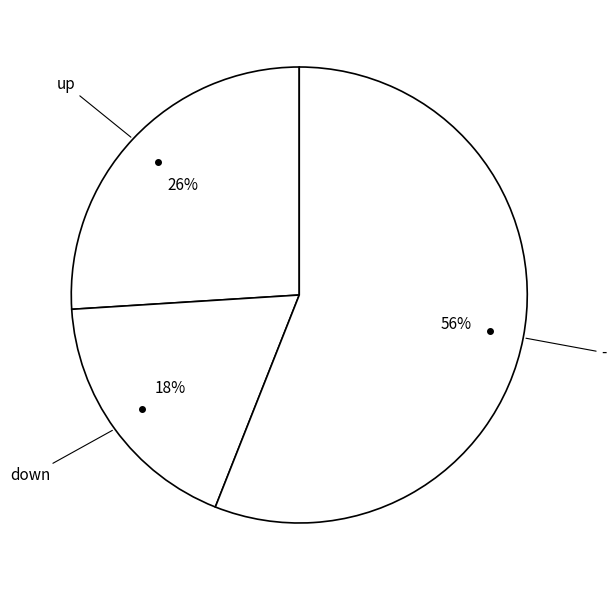

Which category has the biggest portion of the pie?

-